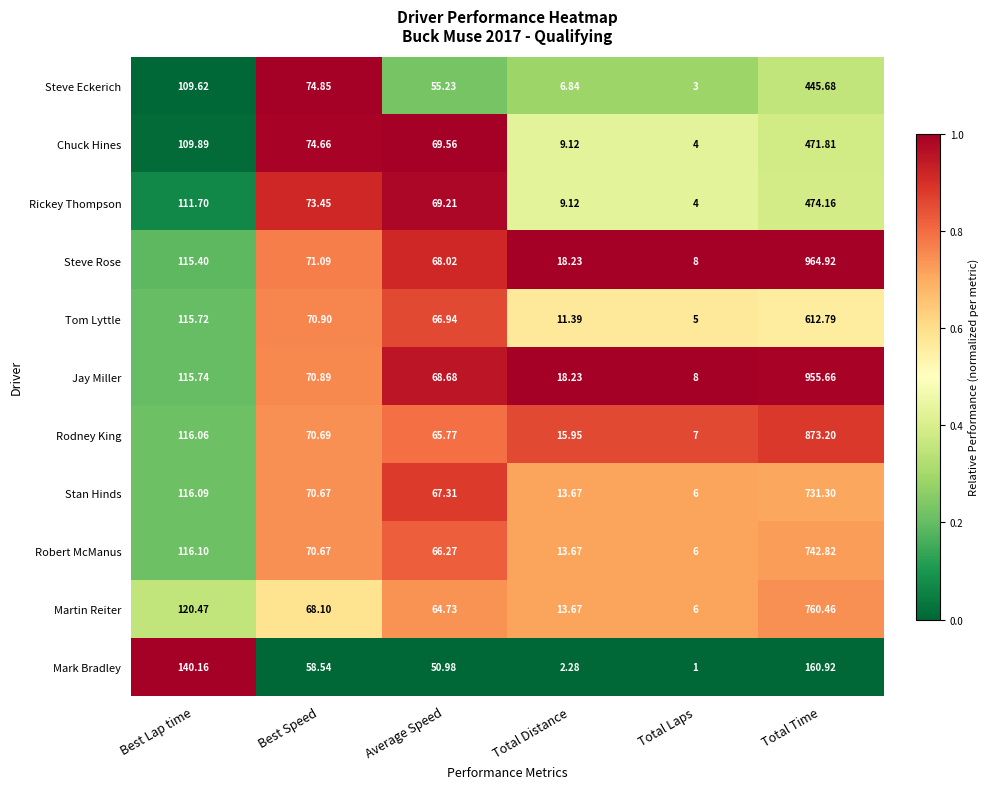

Which series has the largest range (max minus min)?

Steve Rose